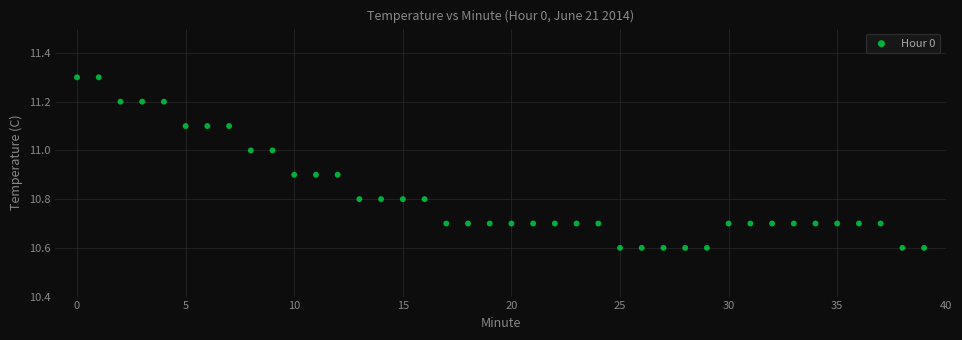

How many points are shown in the scatter plot?

40